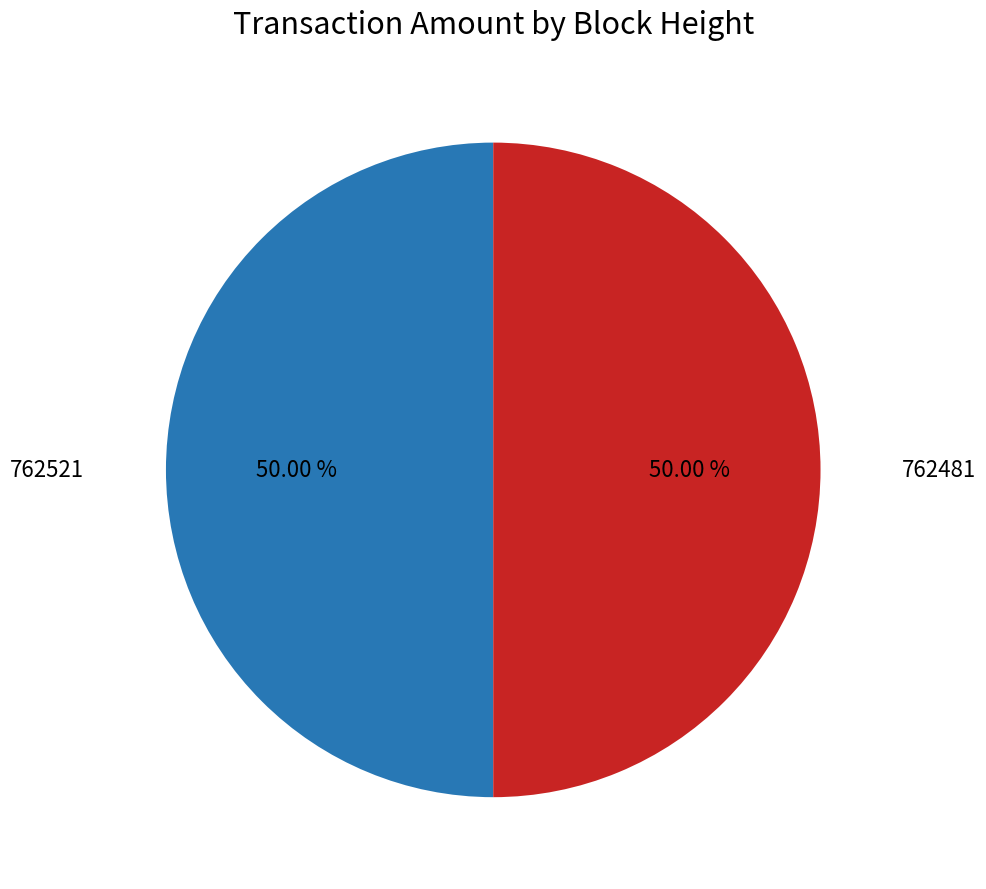

Approximately how many times larger is the value at 762481 compared to 762521?

1.0